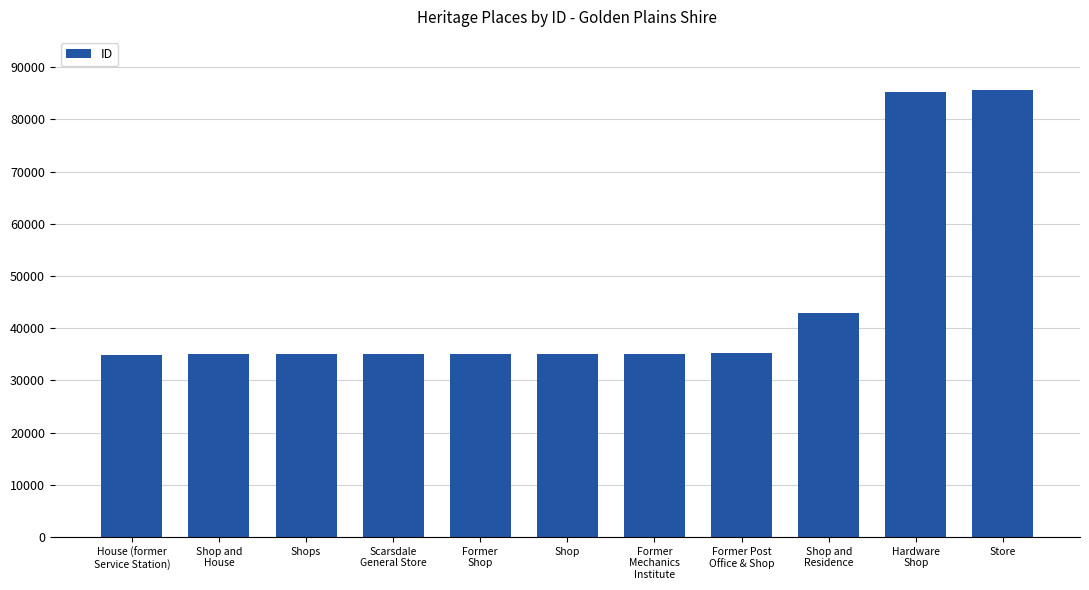

What is the sum of the values at Shop and
Residence and Store?

128389